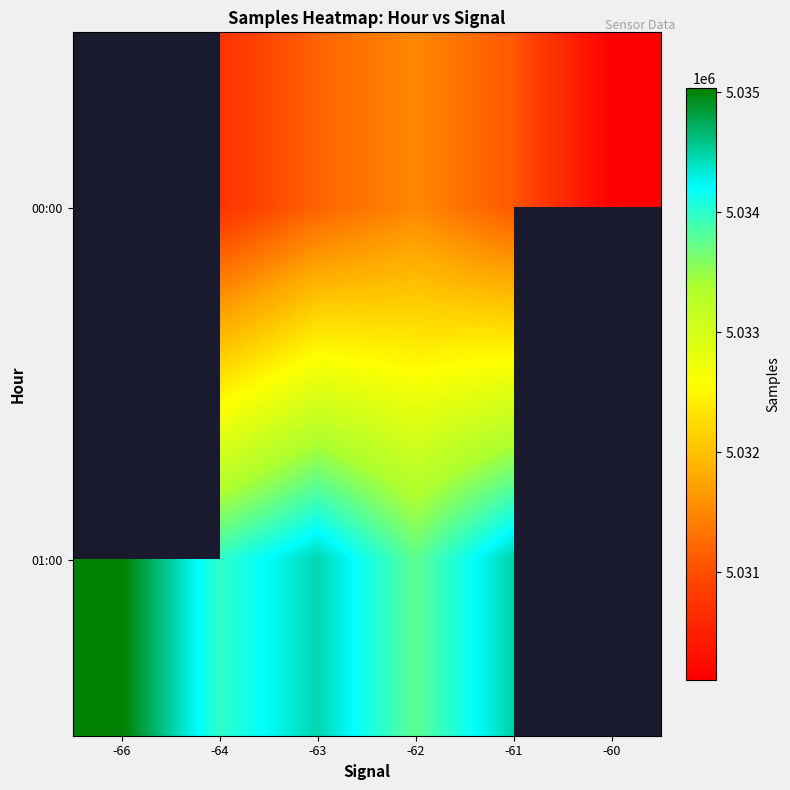

What is the difference between the second highest and second lowest values in the 01:00 series?

1047.0